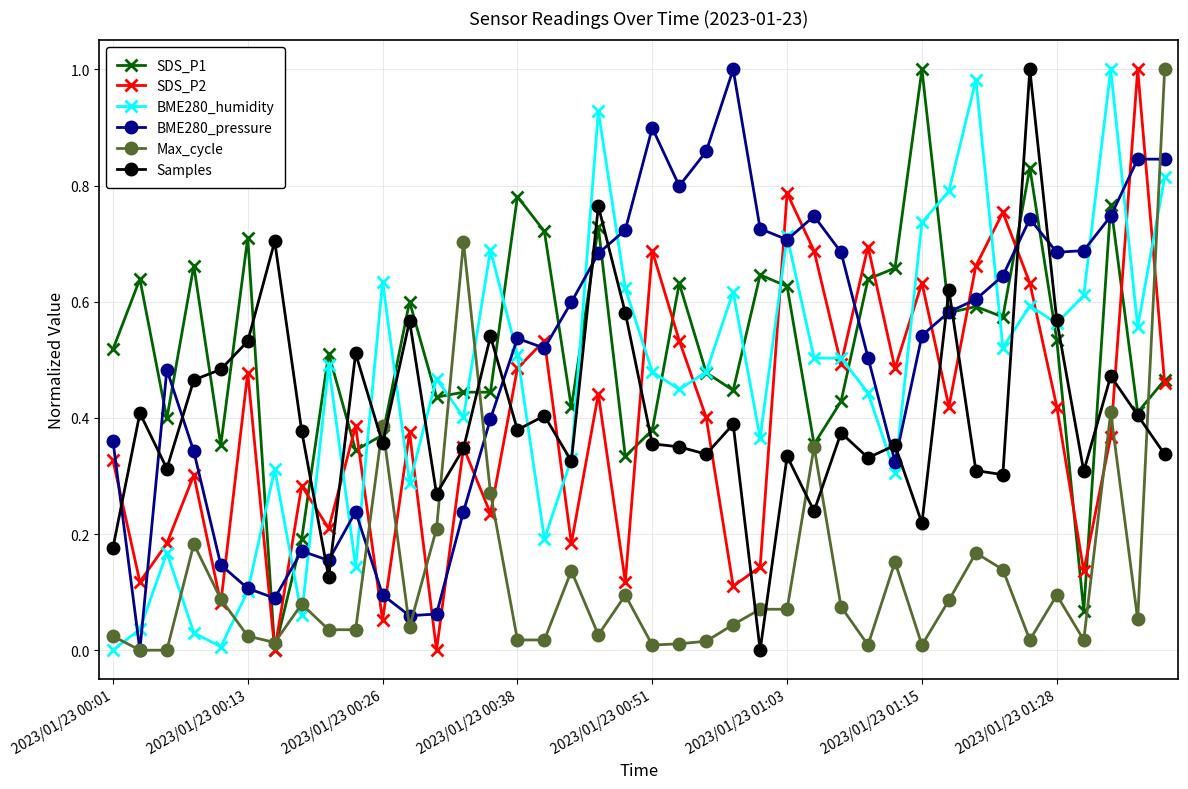

How many data points does each series have?

40